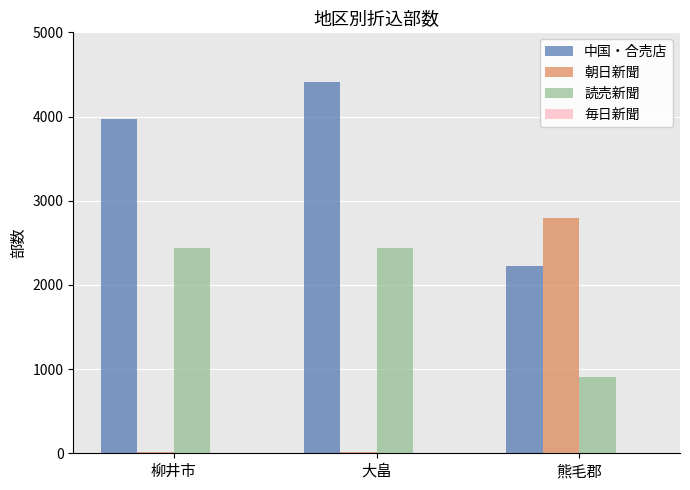

Which series changed the most between 柳井市 and 大畠?

中国・合売店